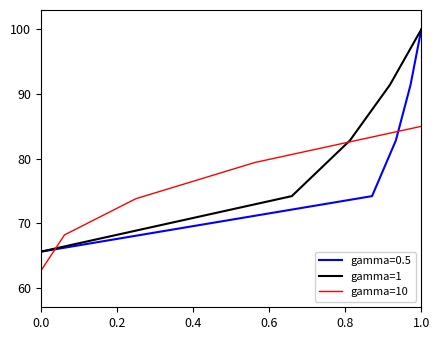

The gamma=1 series shows 100.0 at 1.0. True or false?

True